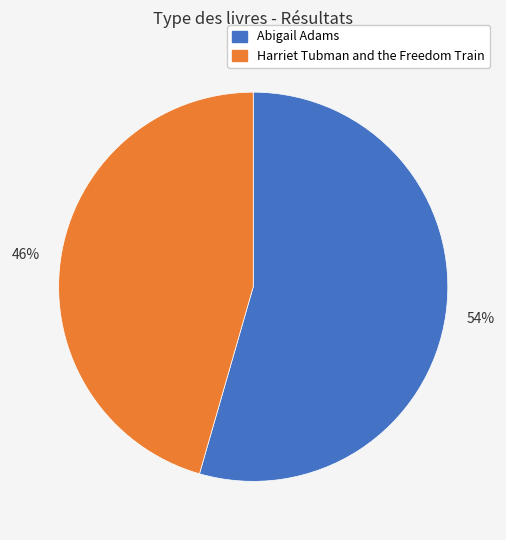

Is the sum of Abigail Adams and Harriet Tubman and the Freedom Train greater than half?

Yes